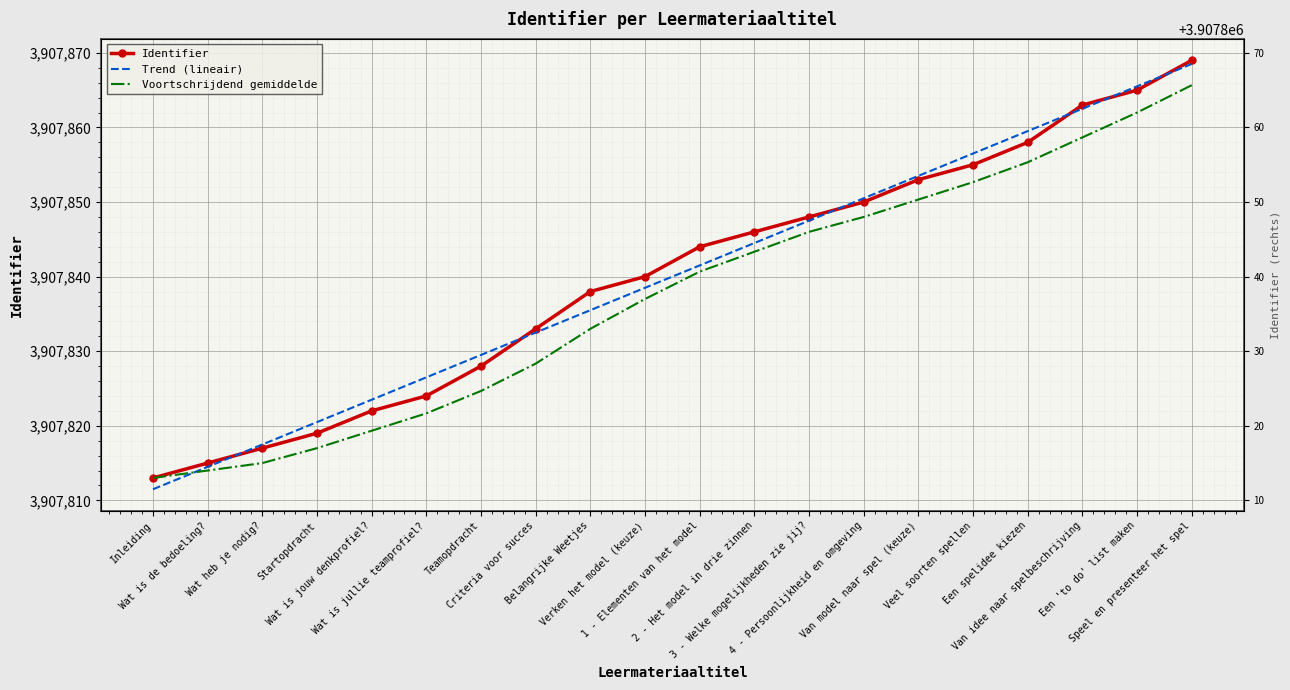

What is the greatest value displayed?

3907869.0